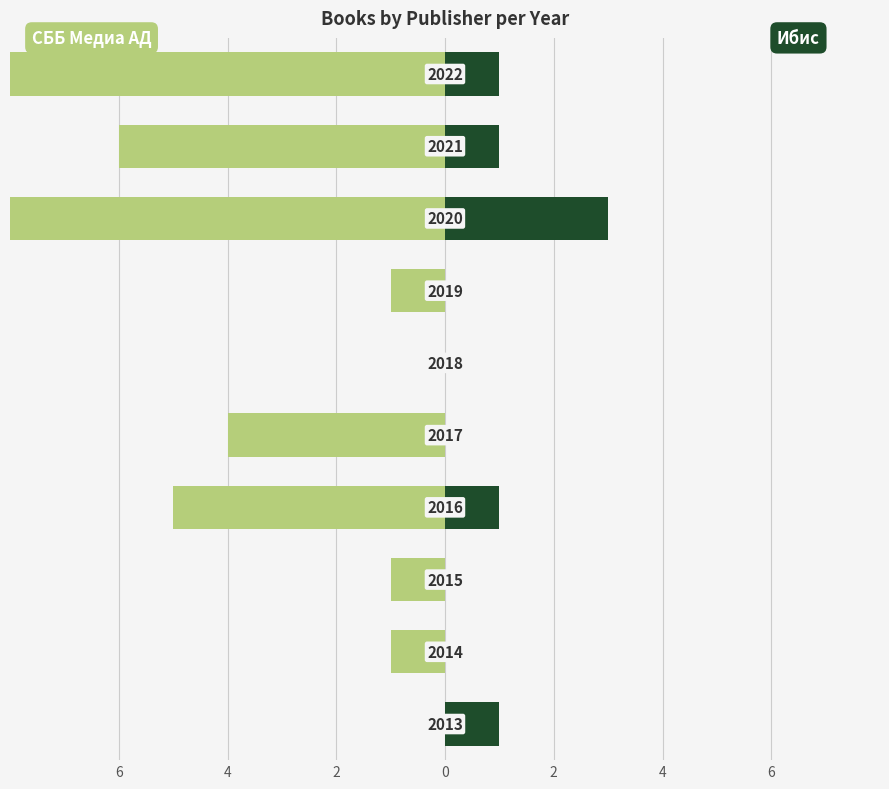

The Ибис series shows 1 at 0. True or false?

True